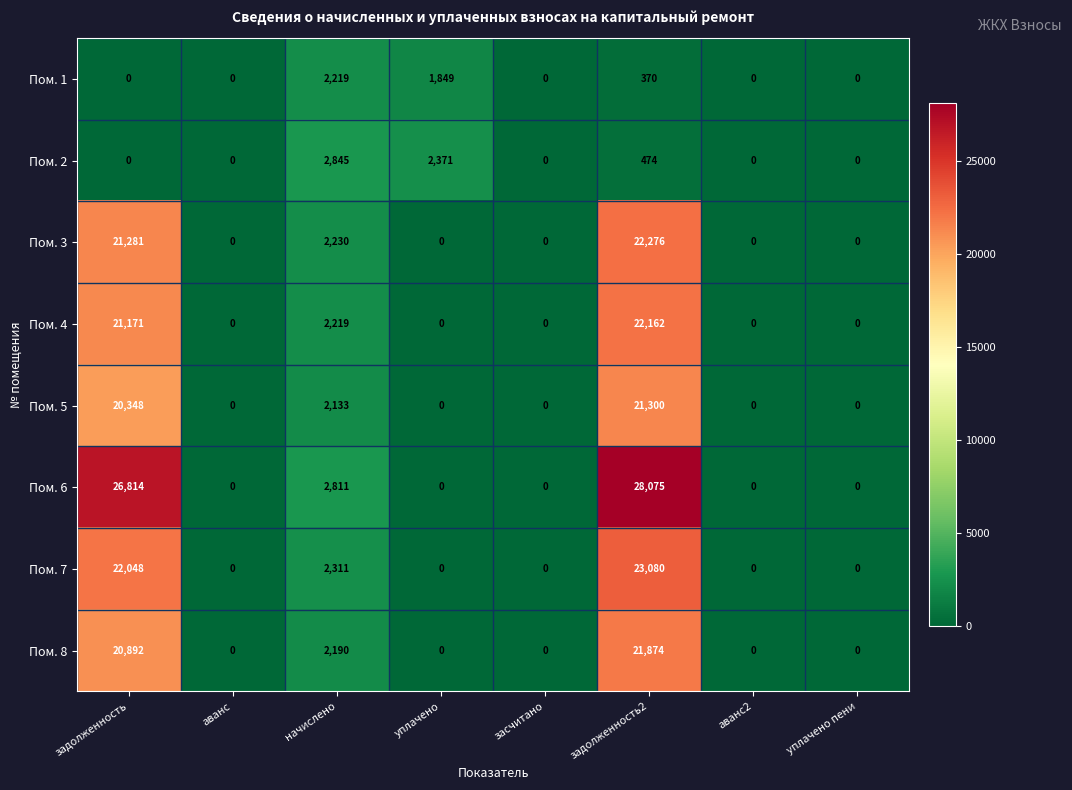

What is the maximum value shown in the chart?

28075